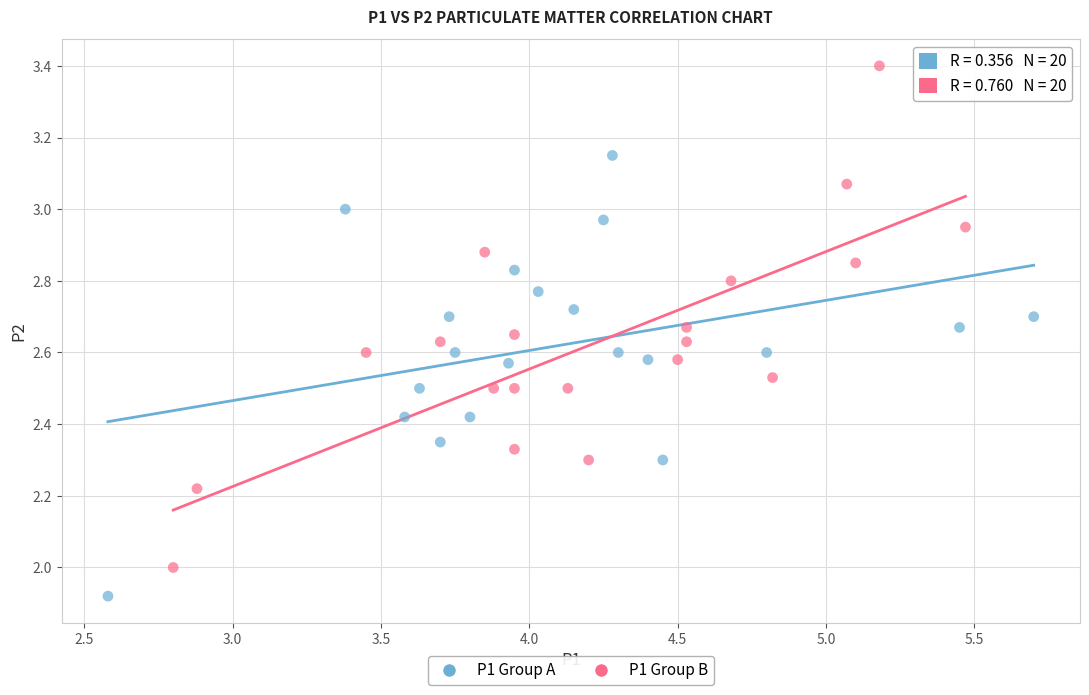

Which series has the largest Y range (max minus min)?

P1 Group B